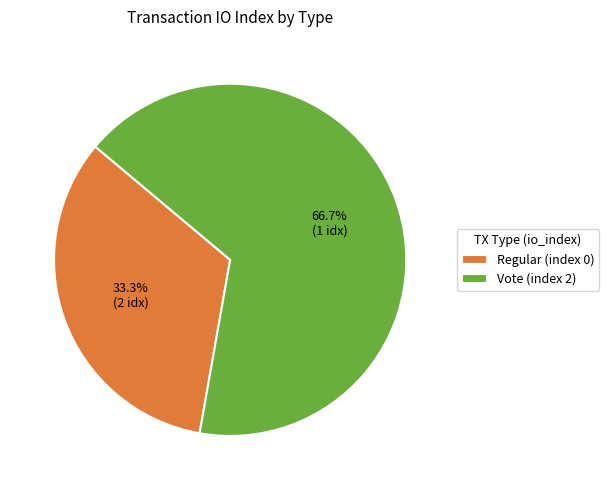

To the nearest percent, what portion does Vote (index 2) represent?

67%